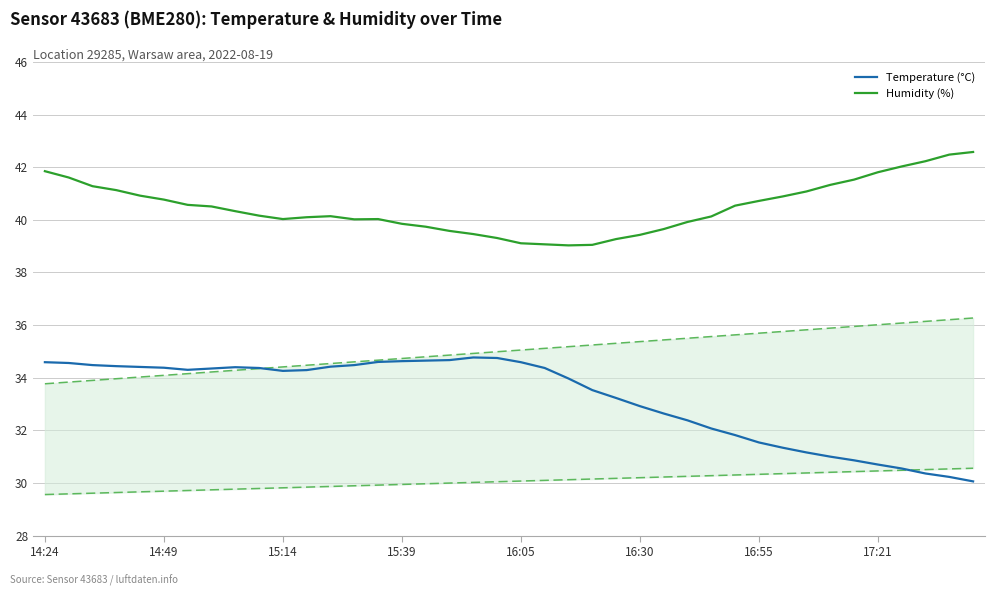

What is the minimum value for Temperature (°C)?

30.1